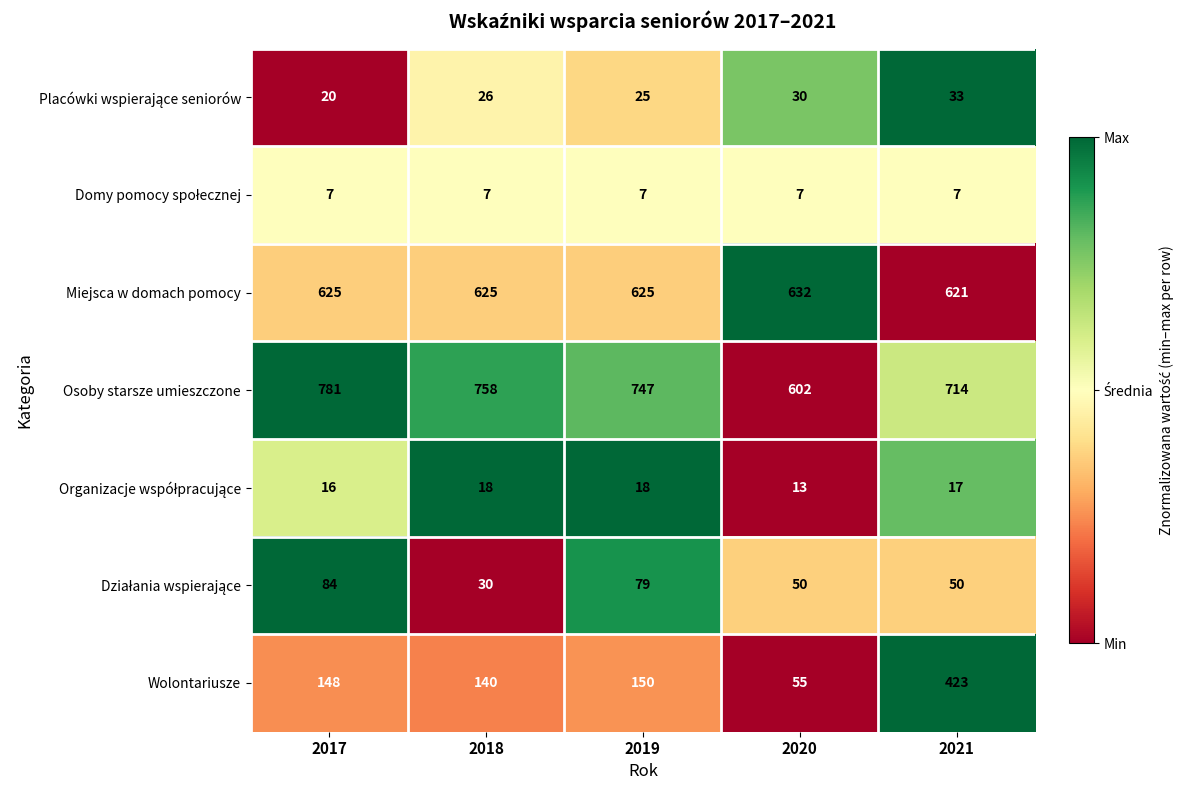

Where does the Osoby starsze umieszczone series first go above 747?

2017